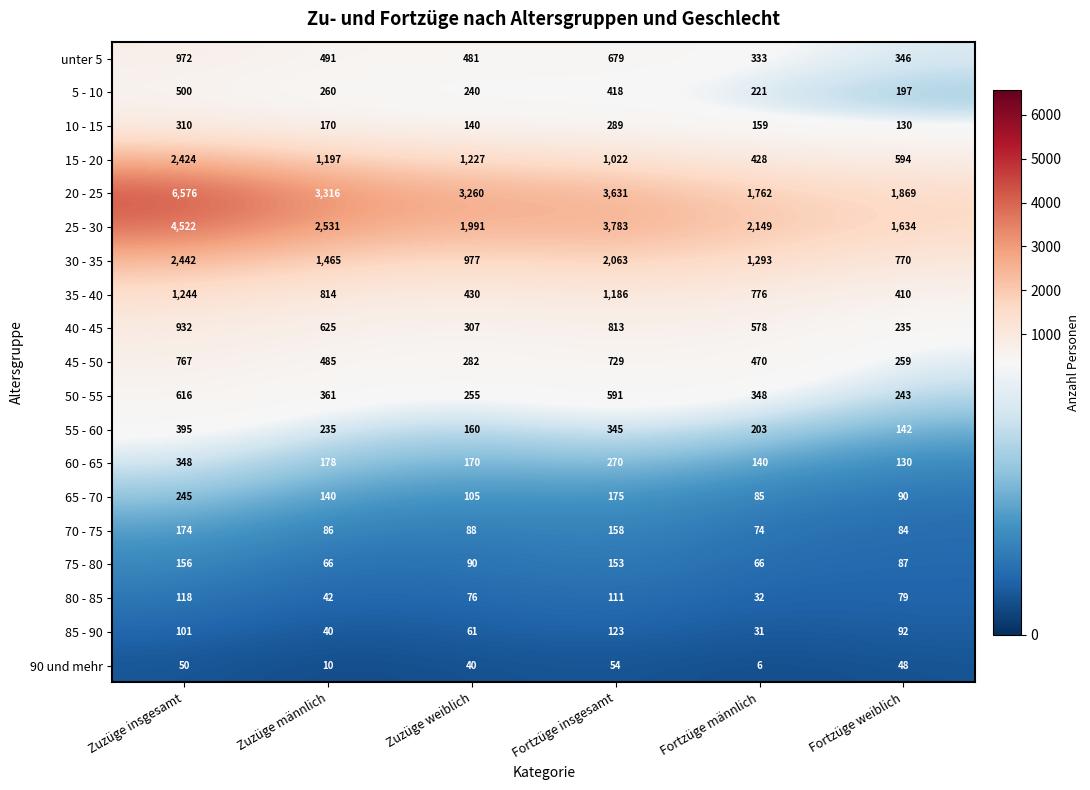

Is it true that 65 - 70 equals 105 at Zuzüge weiblich?

True